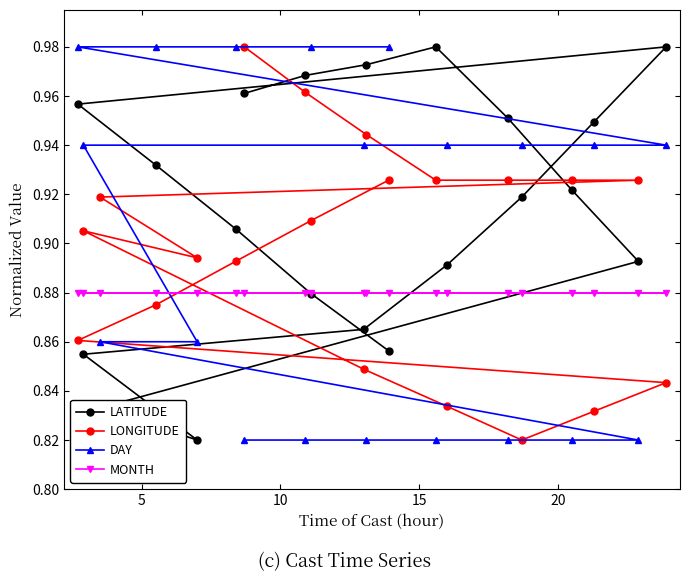

What is the value of the LONGITUDE point at the 18th from the left?

0.9